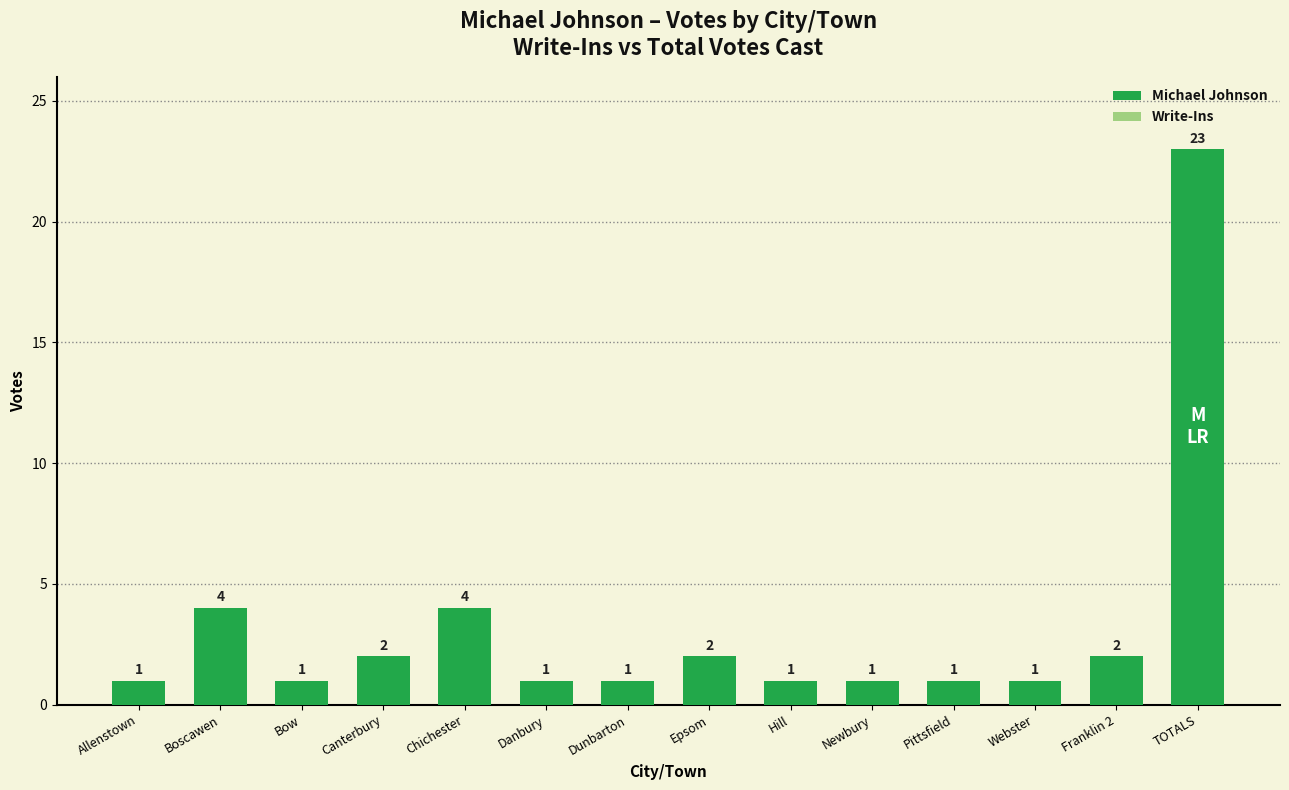

Between Epsom and Webster, which is larger?

Epsom